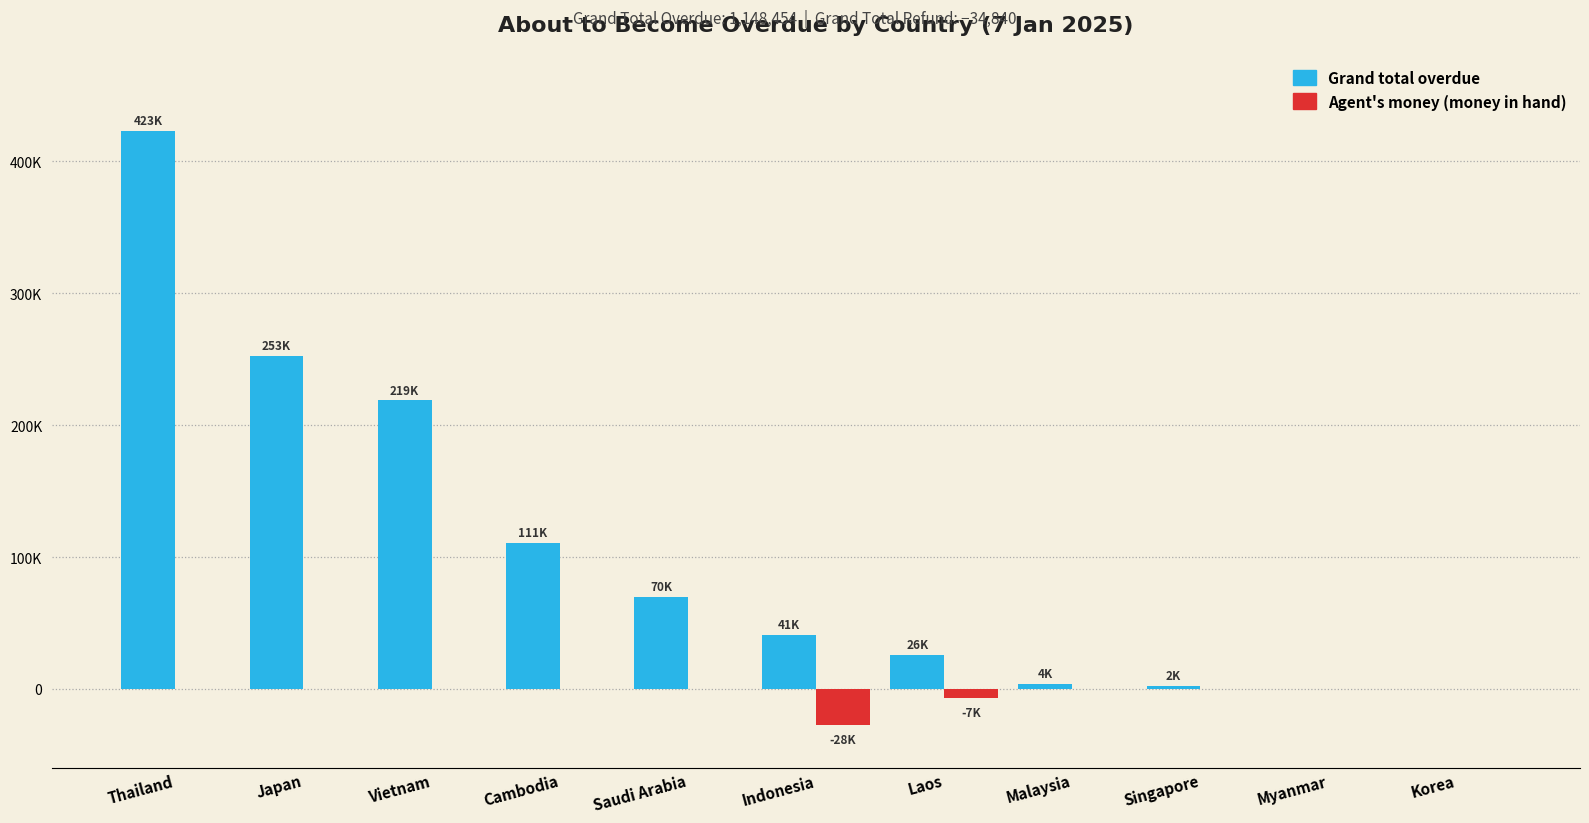

What are all the series names shown in the legend?

Grand total overdue, Agent's money (money in hand)